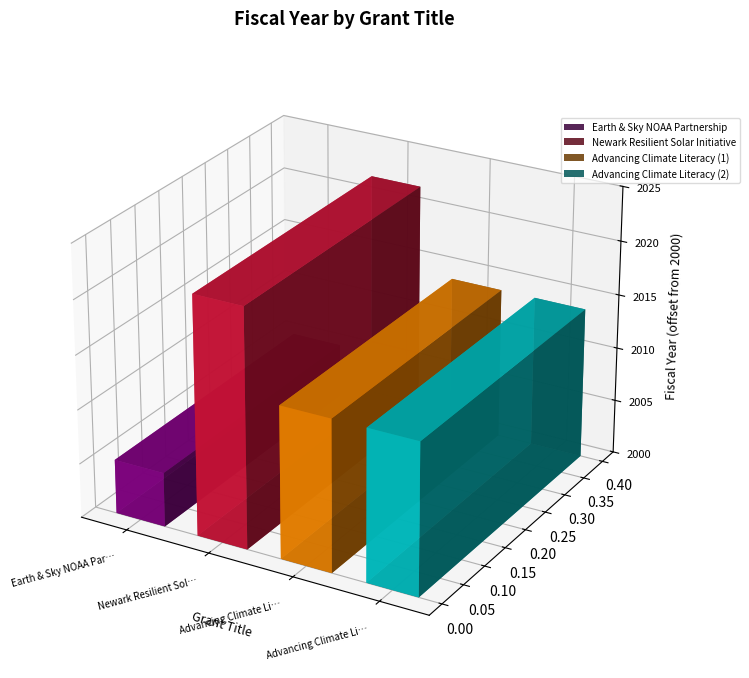

Does the chart contain stacked bars?

No